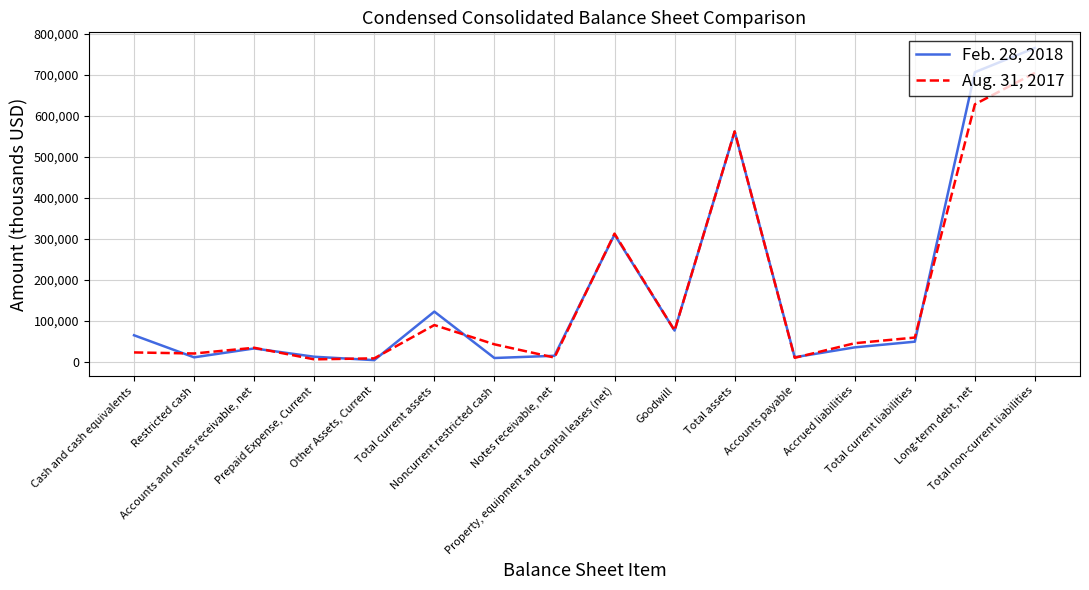

Where do Aug. 31, 2017 and Feb. 28, 2018 first cross each other?

Cash and cash equivalents and Restricted cash